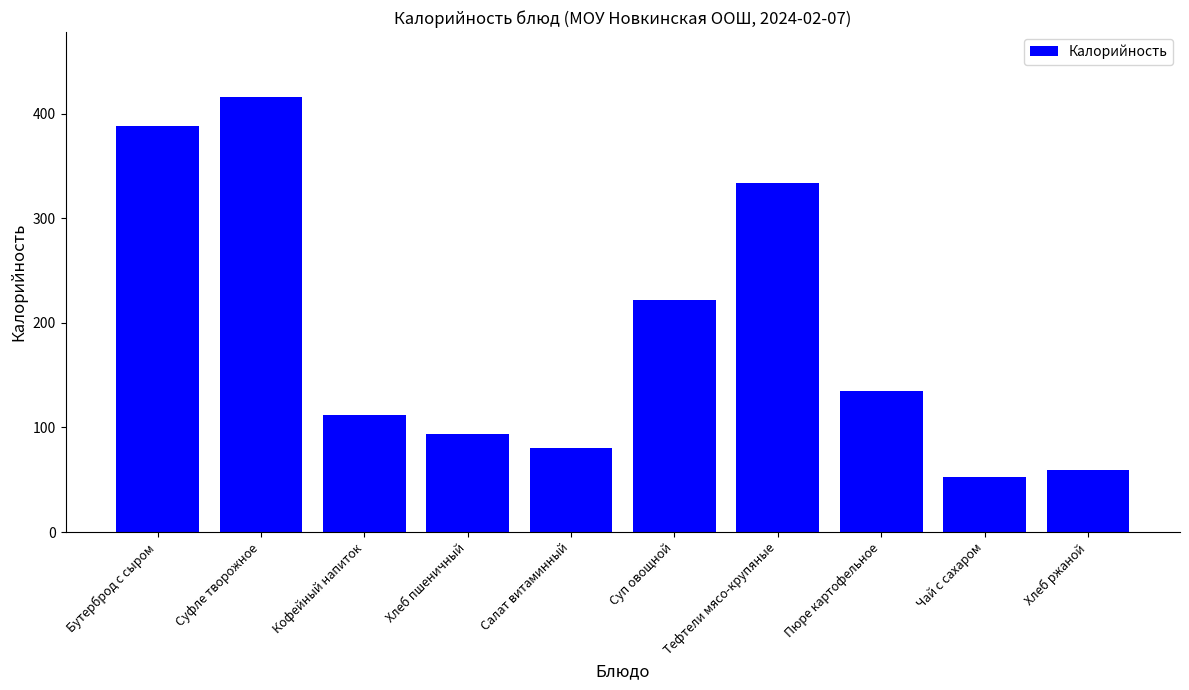

What is the sum of the values at Бутерброд с сыром and Суп овощной?

610.9